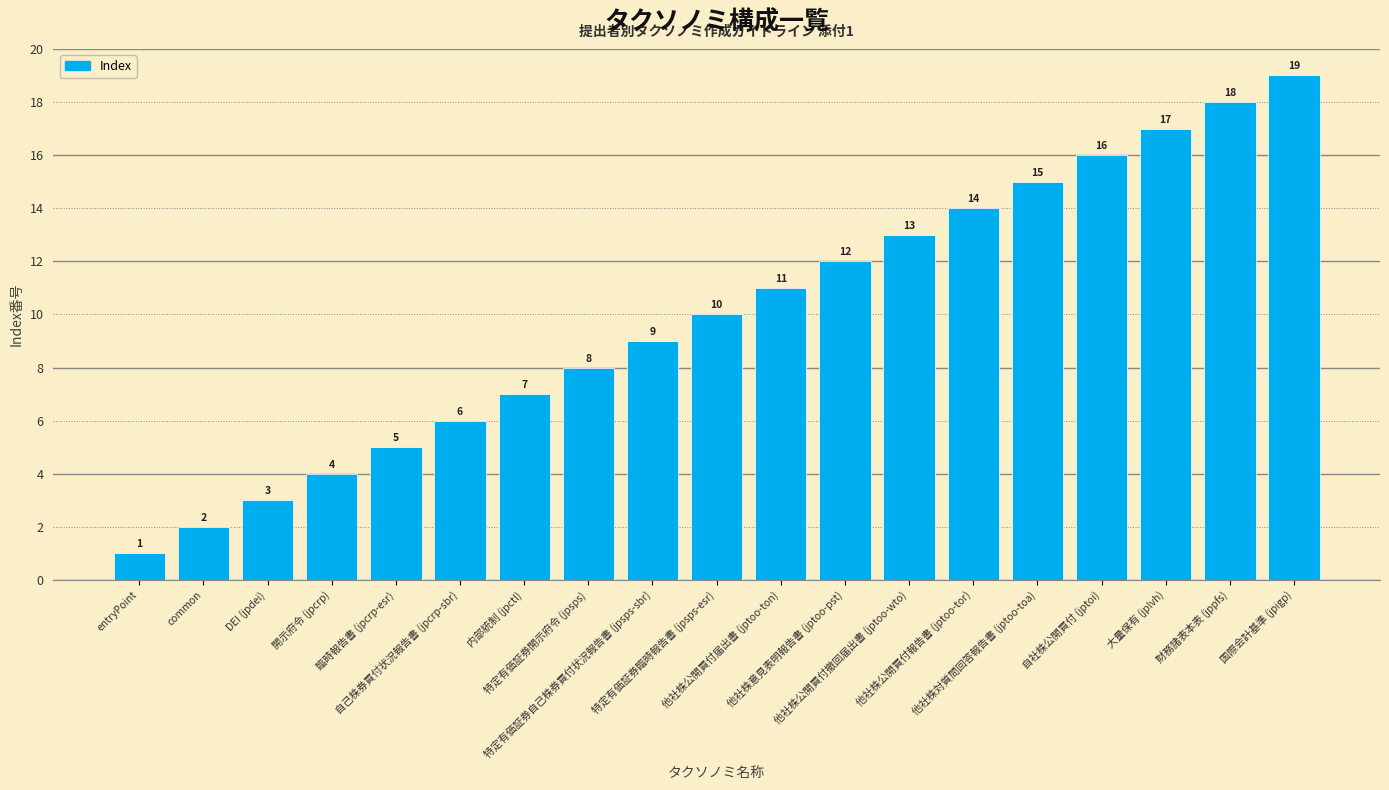

What is the sum of all values?

190